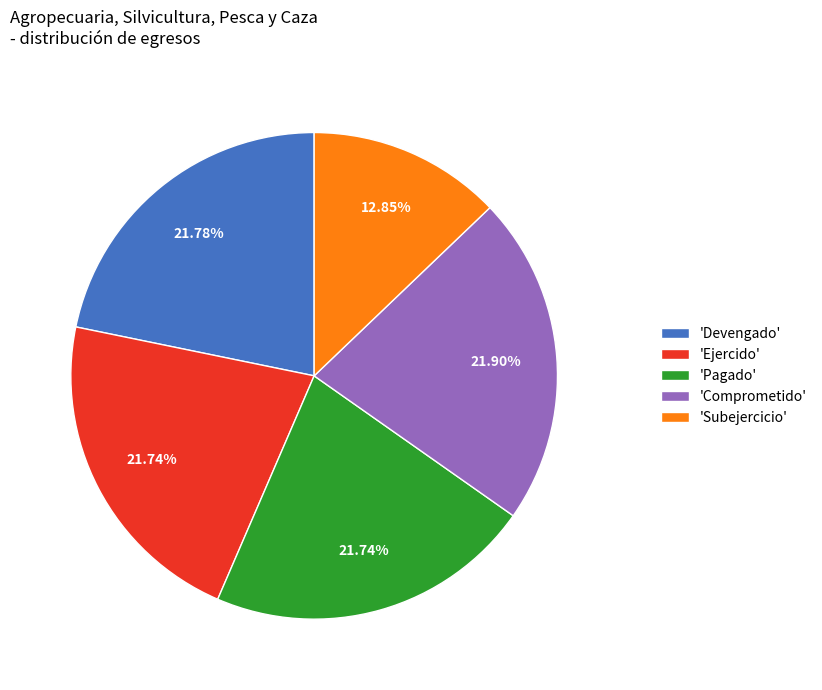

To the nearest percent, what is the difference between the largest and smallest slice percentages?

9%